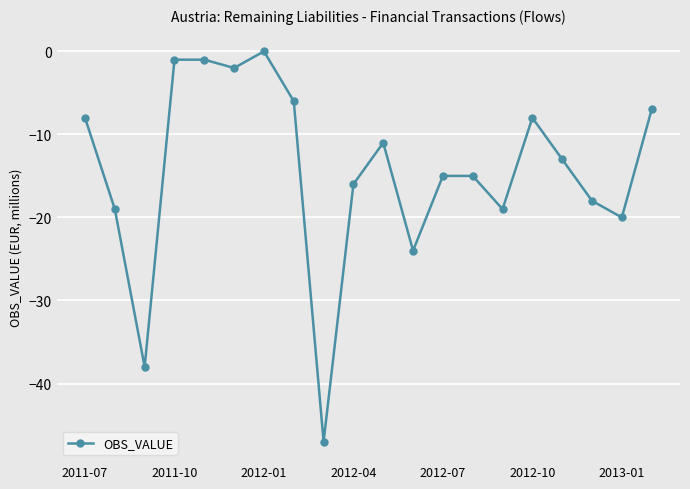

What is the sum of all values?

-288